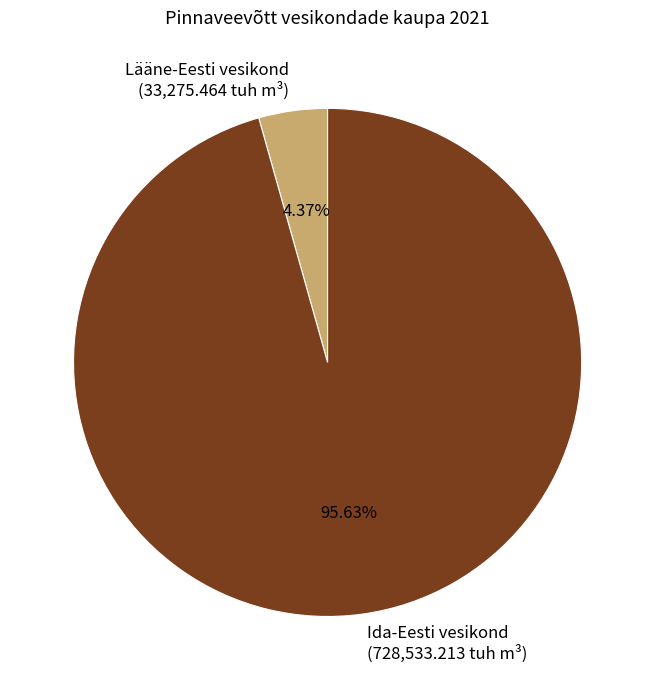

What percentage do Lääne-Eesti vesikond and Ida-Eesti vesikond together represent?

100.0%